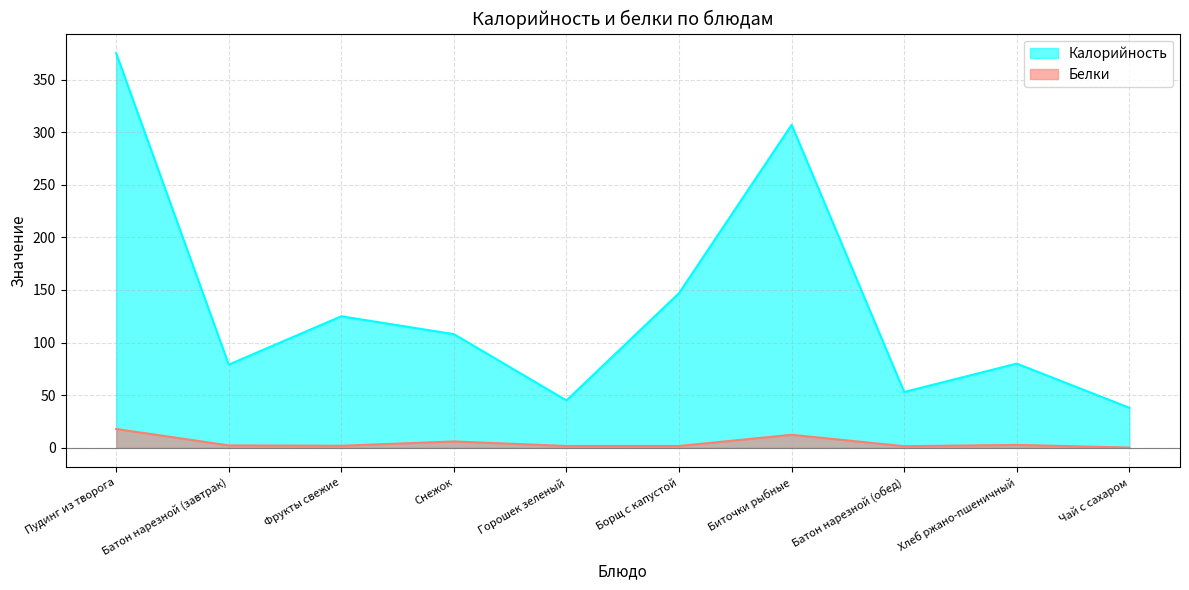

What is the difference between the maximum and minimum values in the Белки series?

17.7